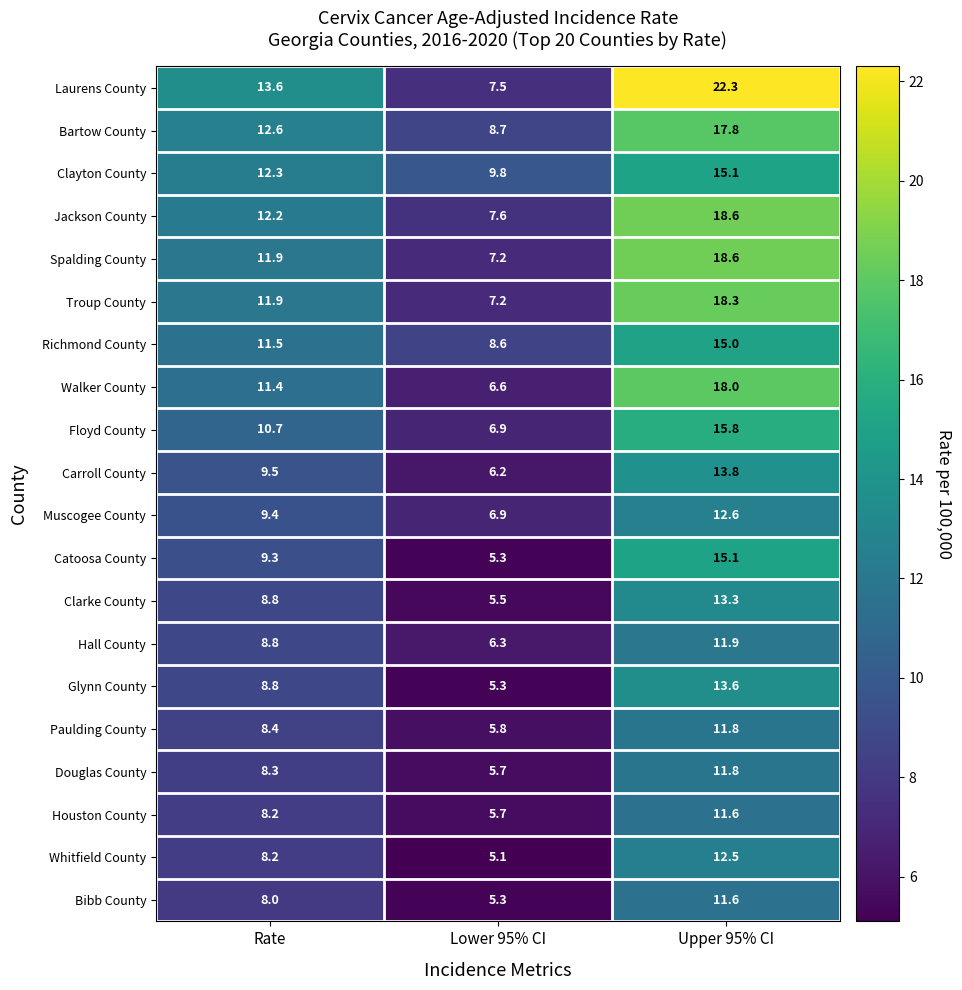

At which category does the chart reach its minimum across all series?

Lower 95% CI